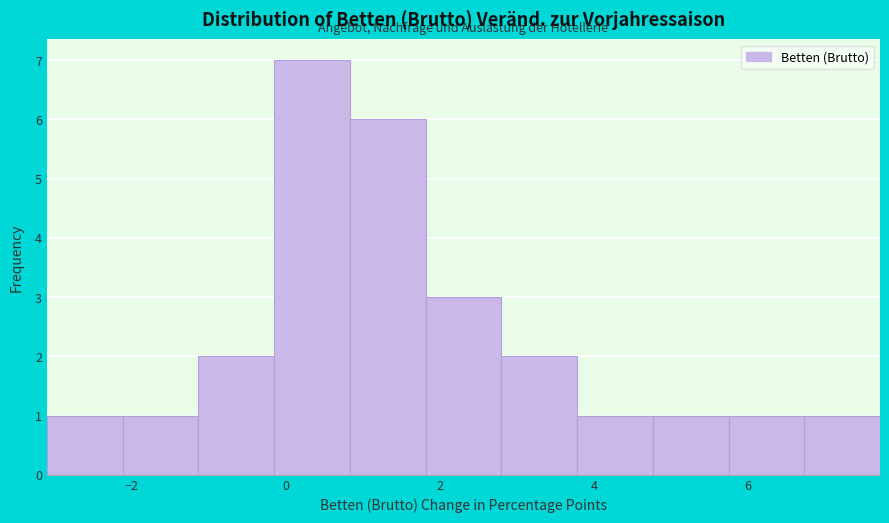

Reading left to right, list every bar in this chart as the range it spans on the x-axis followed by its height. Neither the bar edges nor the heights are printed on the chart, so give them approximately, as read against the axes.

-3.2 to -2.2: 1
-2.2 to -1.2: 1
-1.2 to -0.2: 2
-0.2 to 0.8: 7
0.8 to 1.8: 6
1.8 to 2.8: 3
2.8 to 3.8: 2
3.8 to 4.8: 1
4.8 to 5.8: 1
5.8 to 6.8: 1
6.8 to 7.8: 1